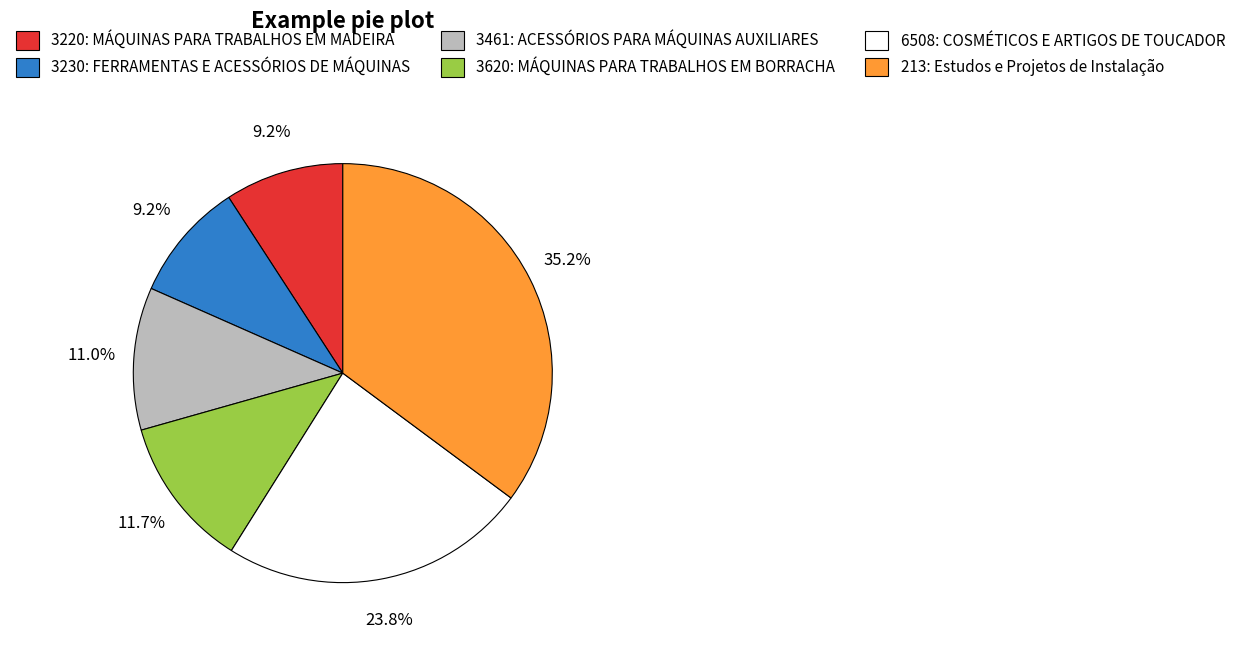

Does any single category account for the majority?

No